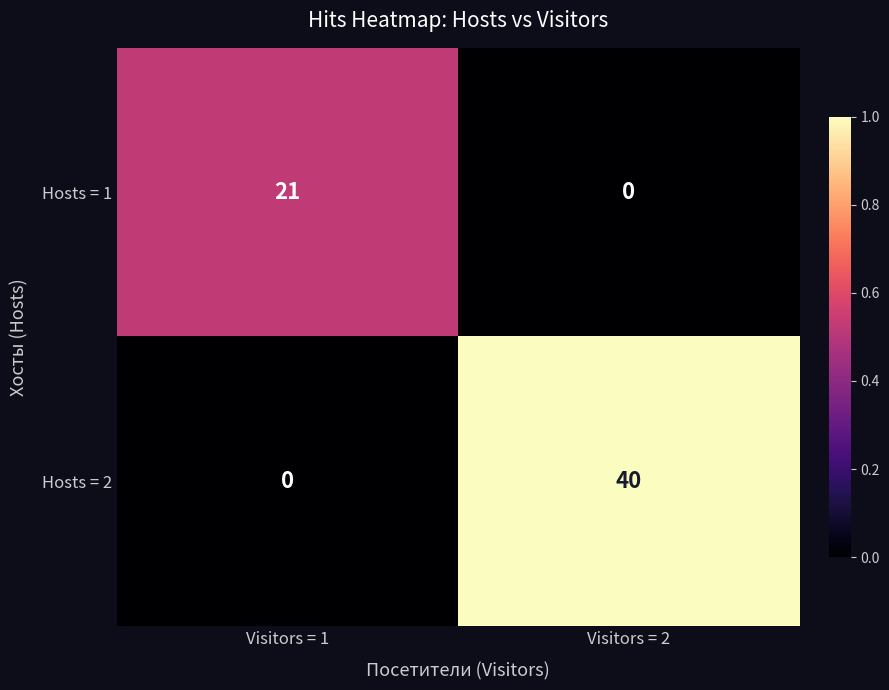

Which series changed the most between Visitors = 1 and Visitors = 2?

Hosts = 2